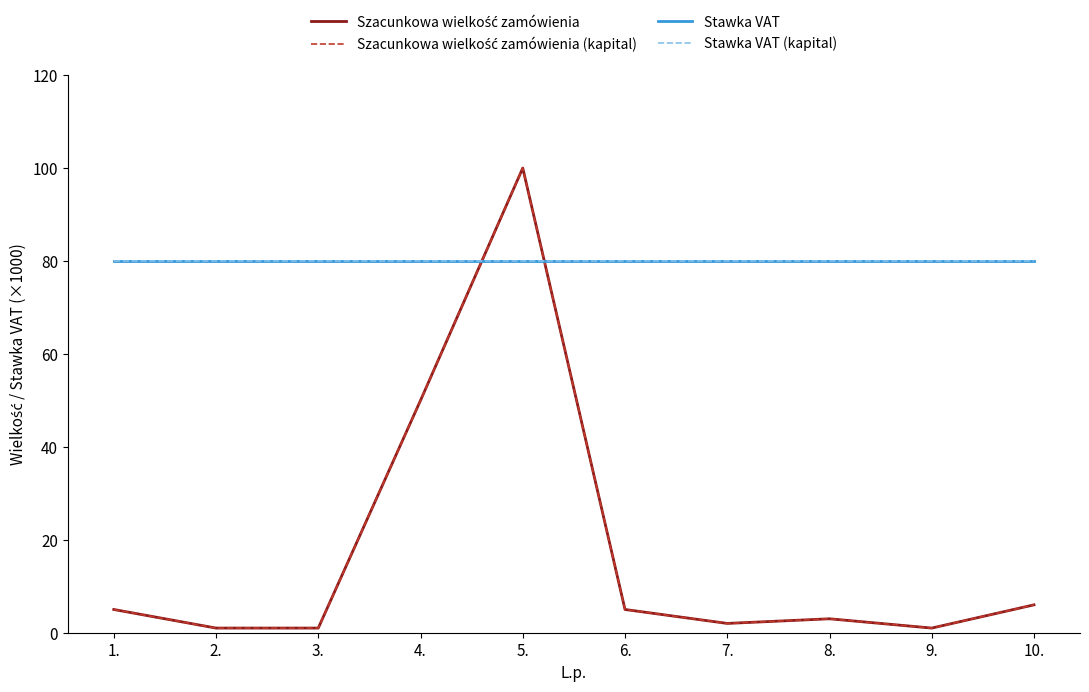

The value of Szacunkowa wielkość zamówienia (kapital) at 4. is 69. True or false?

False